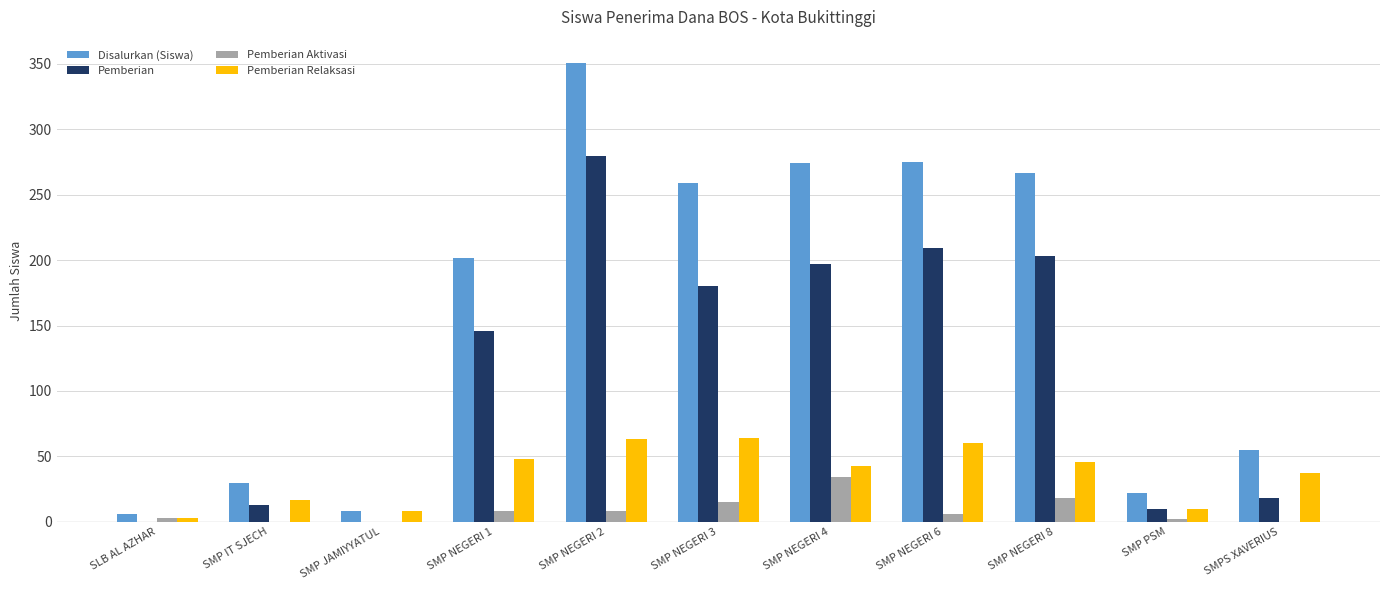

Between SLB AL AZHAR and SMP NEGERI 6, which series saw the biggest shift?

Disalurkan (Siswa)